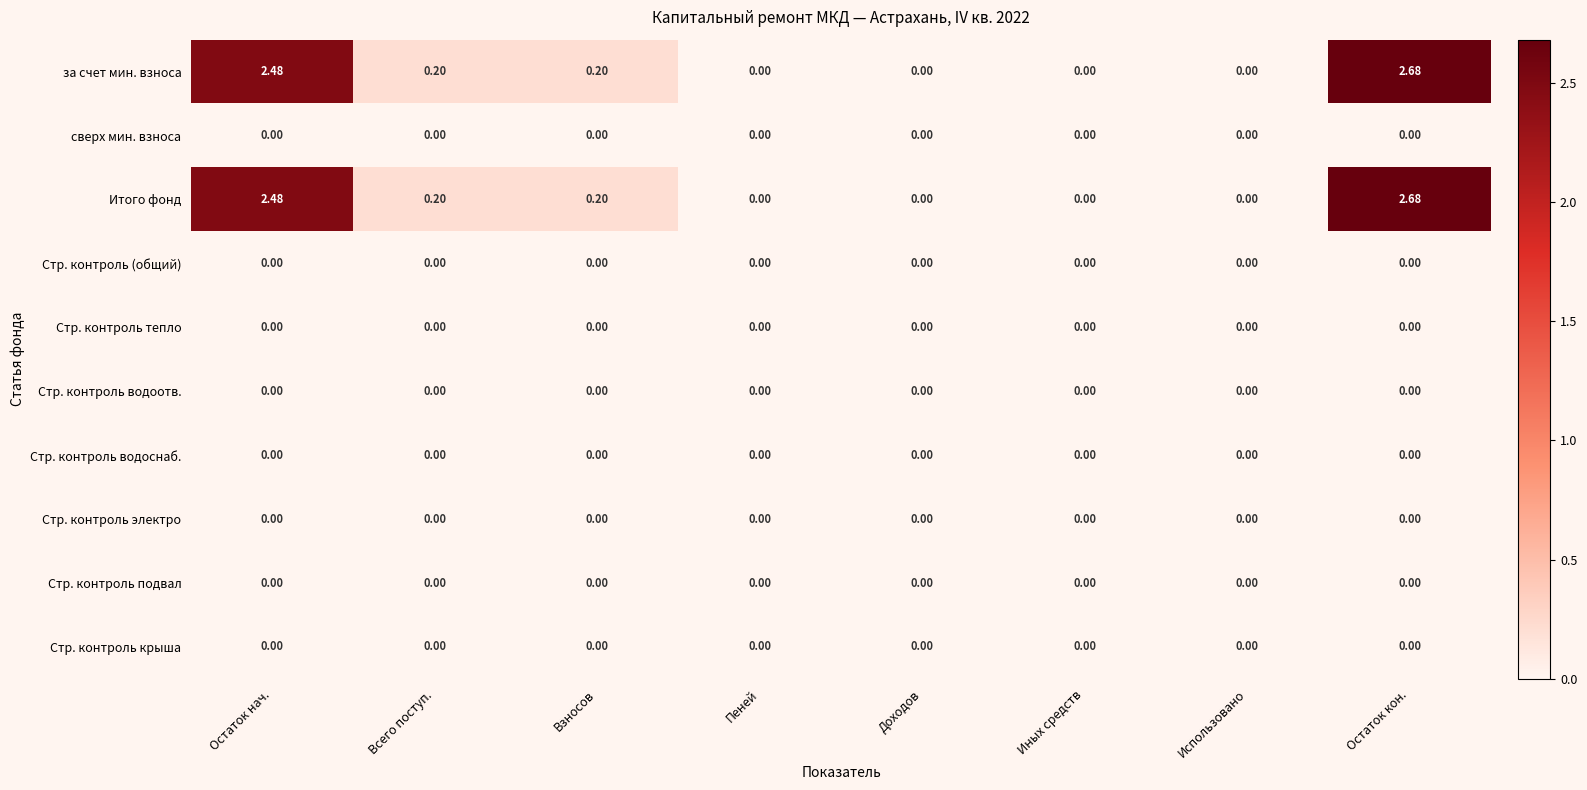

At which category is the sum across all series the highest?

Остаток кон.